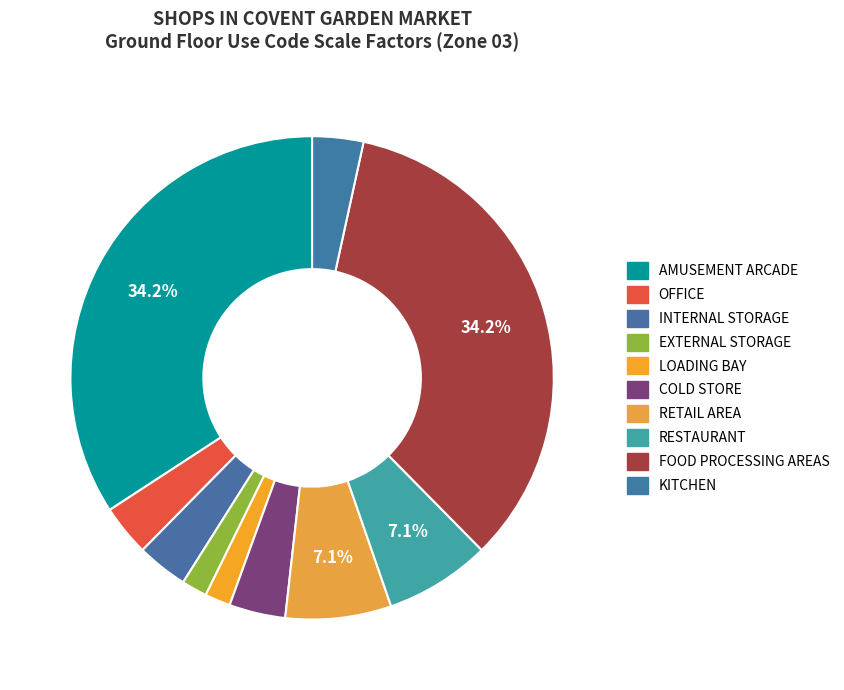

How many slices are in this pie chart?

10